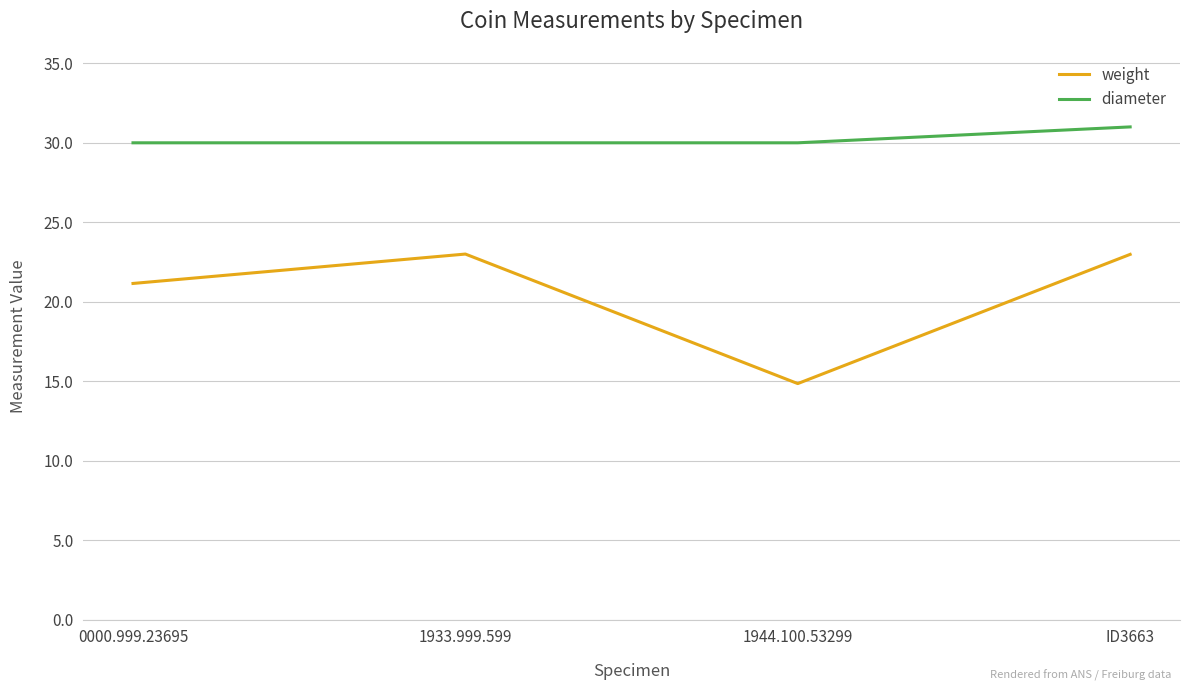

What is the sum of the weight values at ID3663 and 0000.999.23695?

44.1